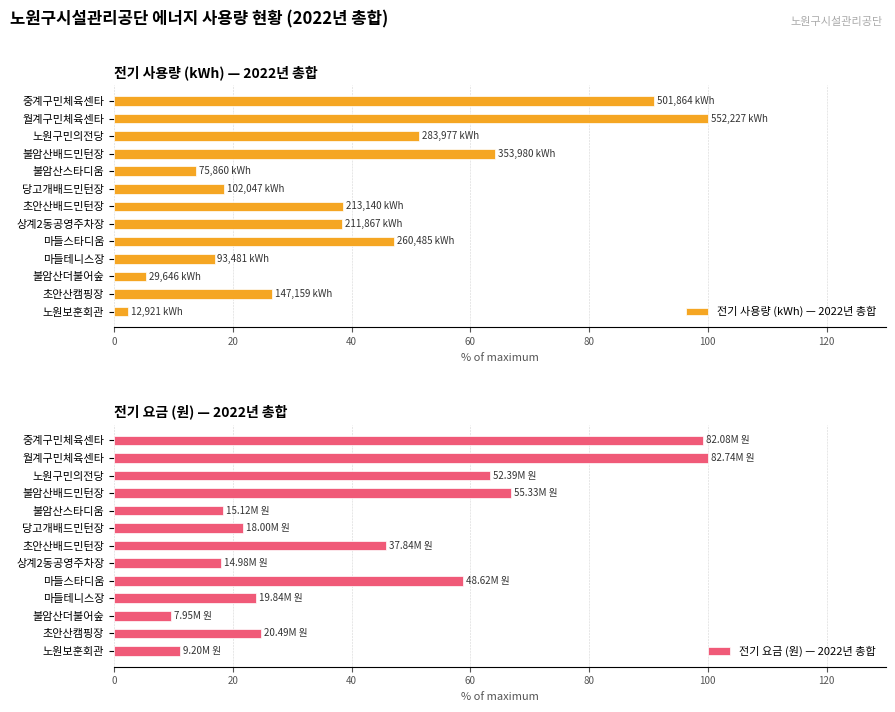

How many data points does each series have?

13